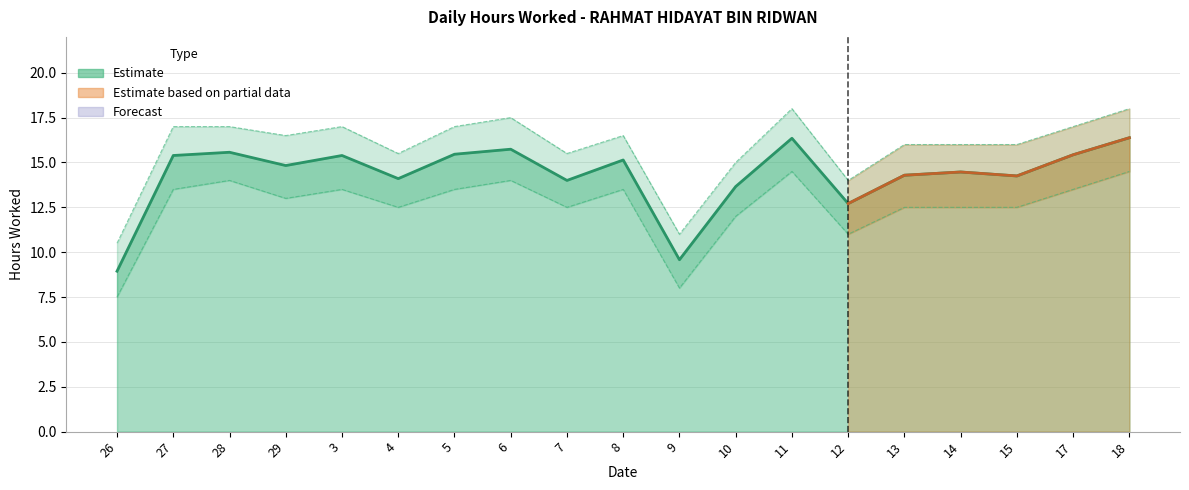

Which series changed the most between 5 and 18?

Lower Bound